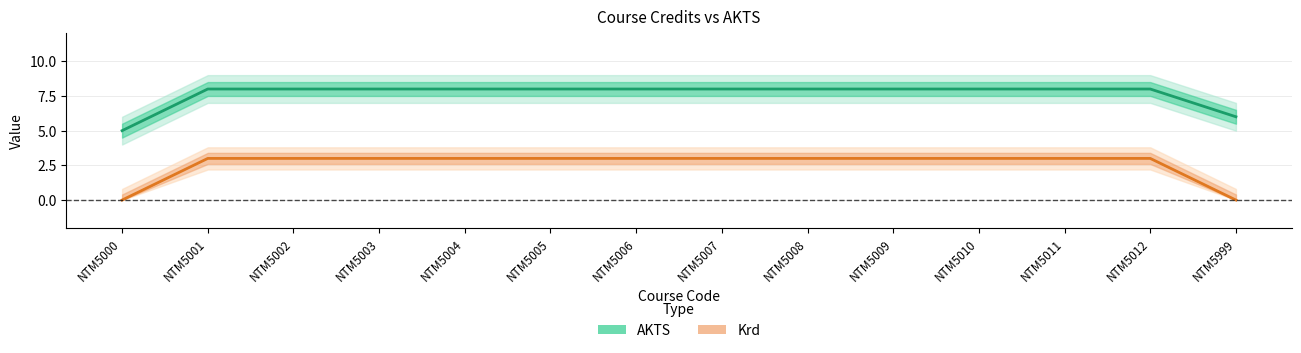

What is the difference between the second highest and second lowest values in the Krd series?

3